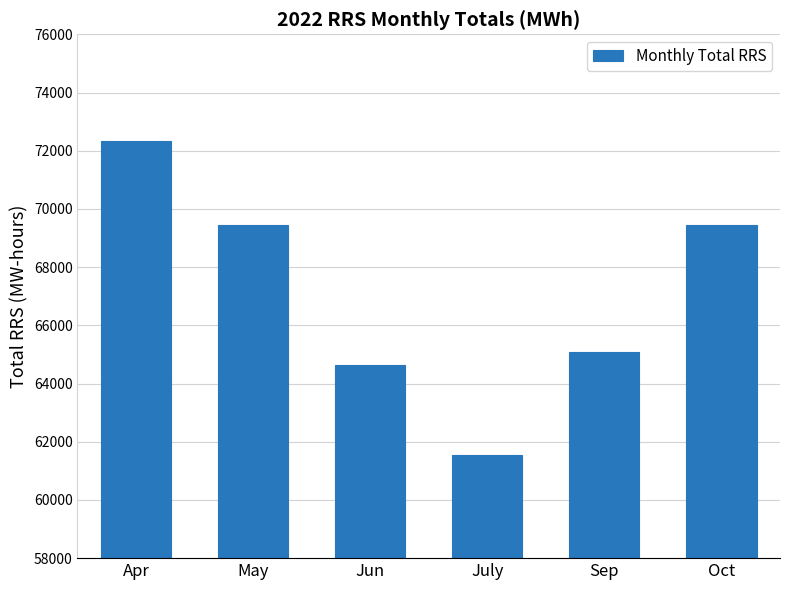

Where is the data nearest to the value 66942?

Sep